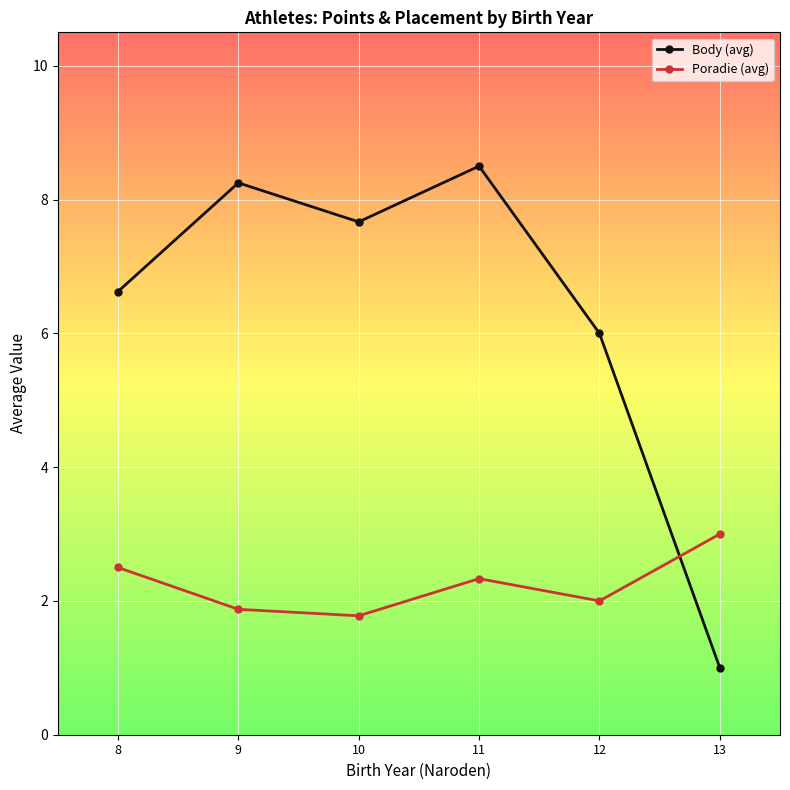

How many distinct data groups are displayed?

2